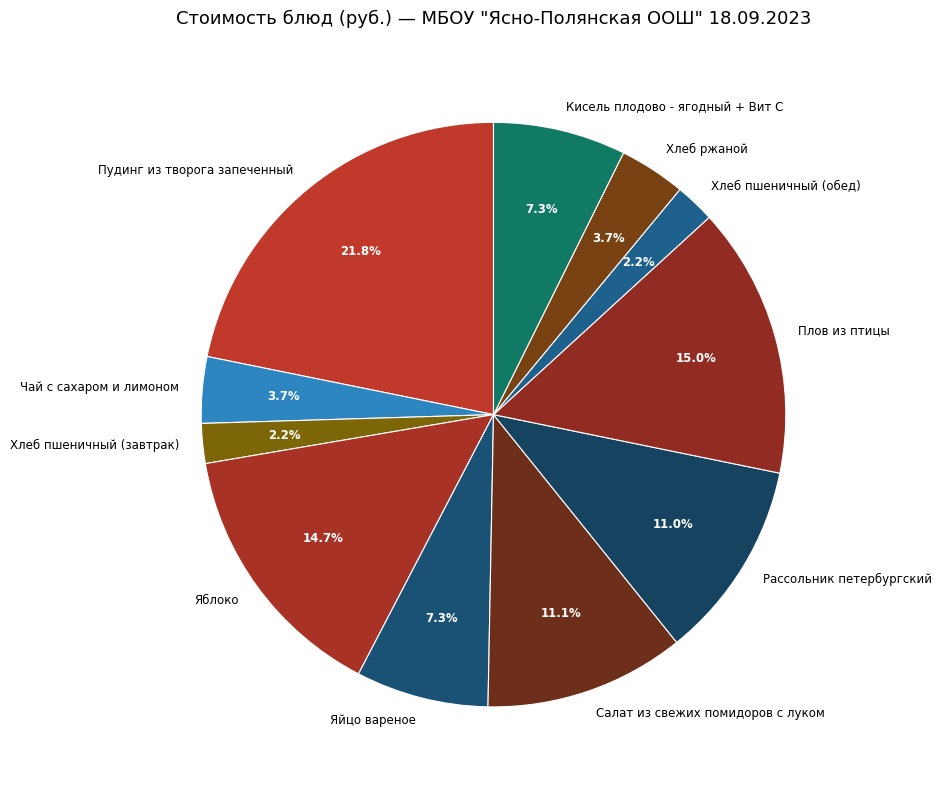

Do Кисель плодово - ягодный + Вит С and Хлеб пшеничный (обед) together represent more than half of the pie?

No